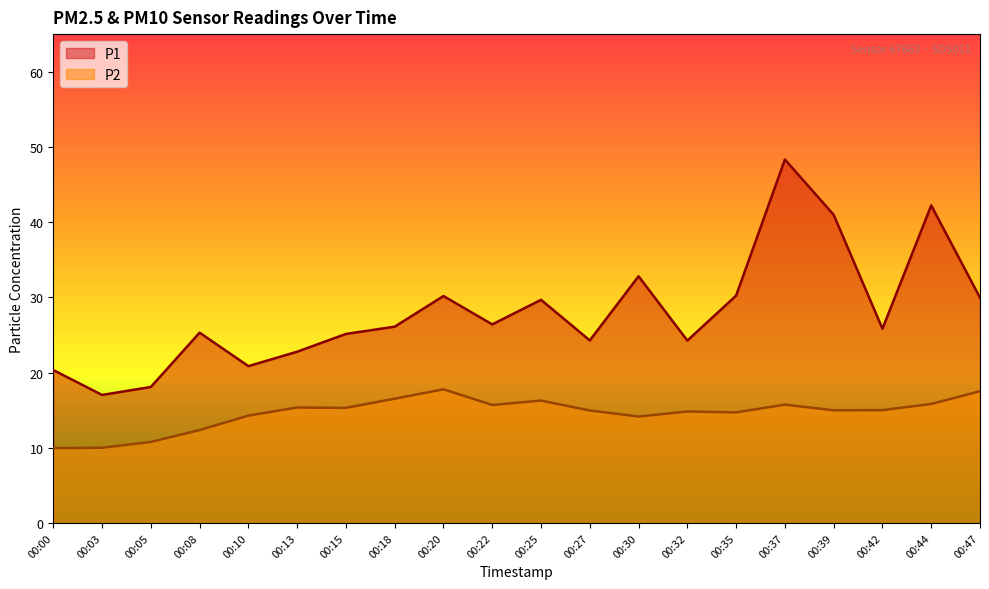

The P2 series shows 14.8 at 00:32. True or false?

True